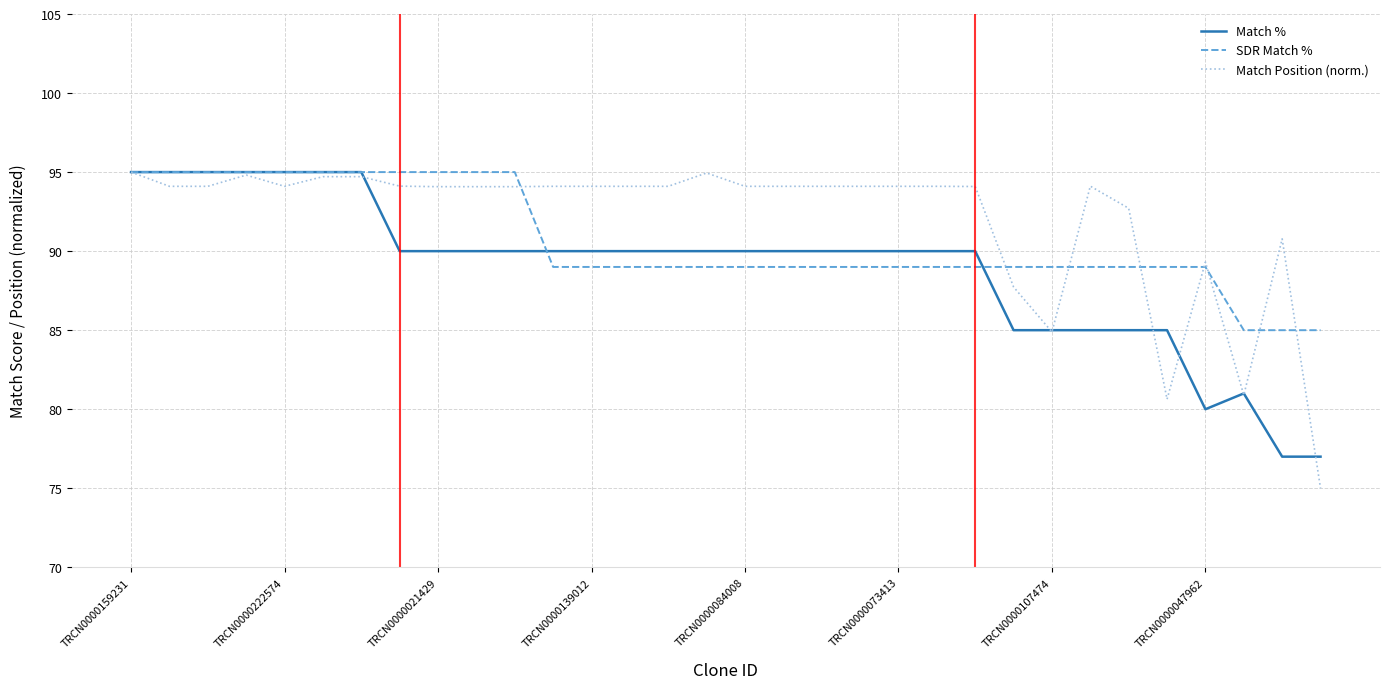

Which series has the largest range (max minus min)?

Match Position (norm.)